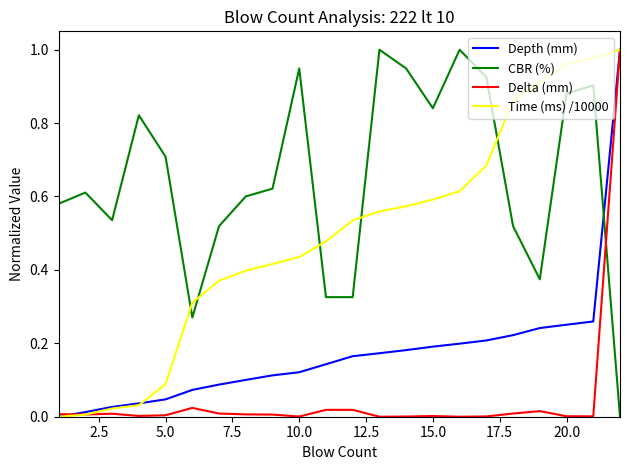

What are all the series names shown in the legend?

Depth (mm), CBR (%), Delta (mm), Time (ms) /10000